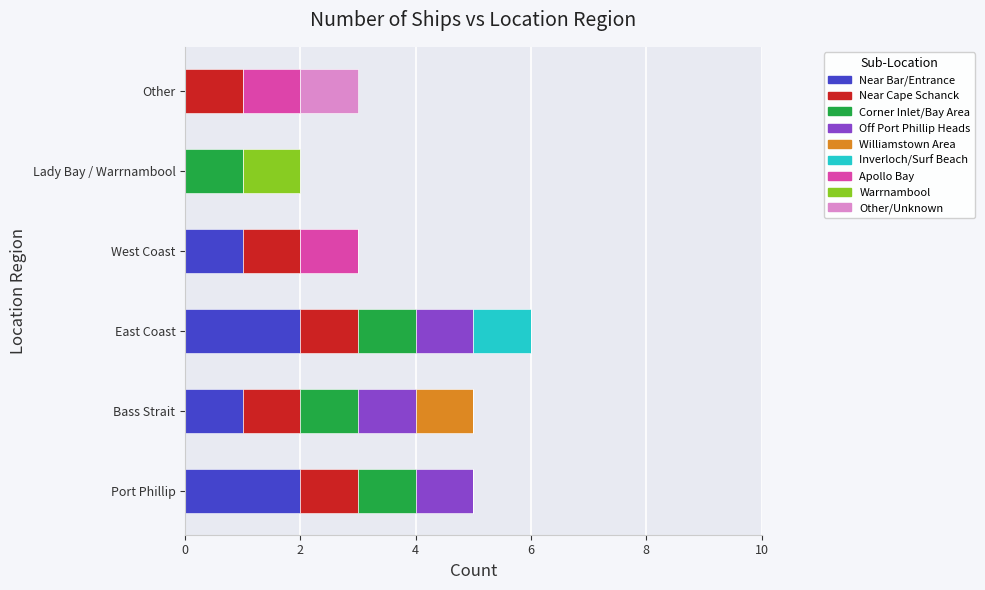

What is the total value across all series at Port Phillip?

5